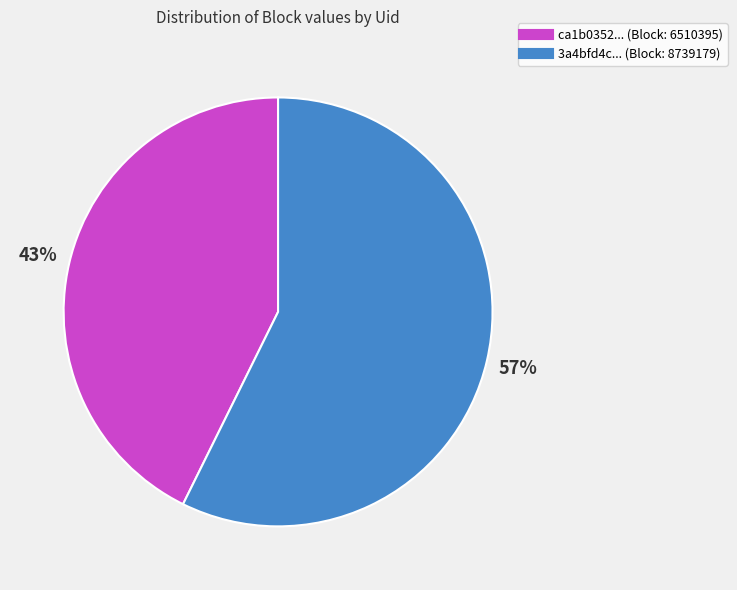

Does any single category account for the majority?

Yes